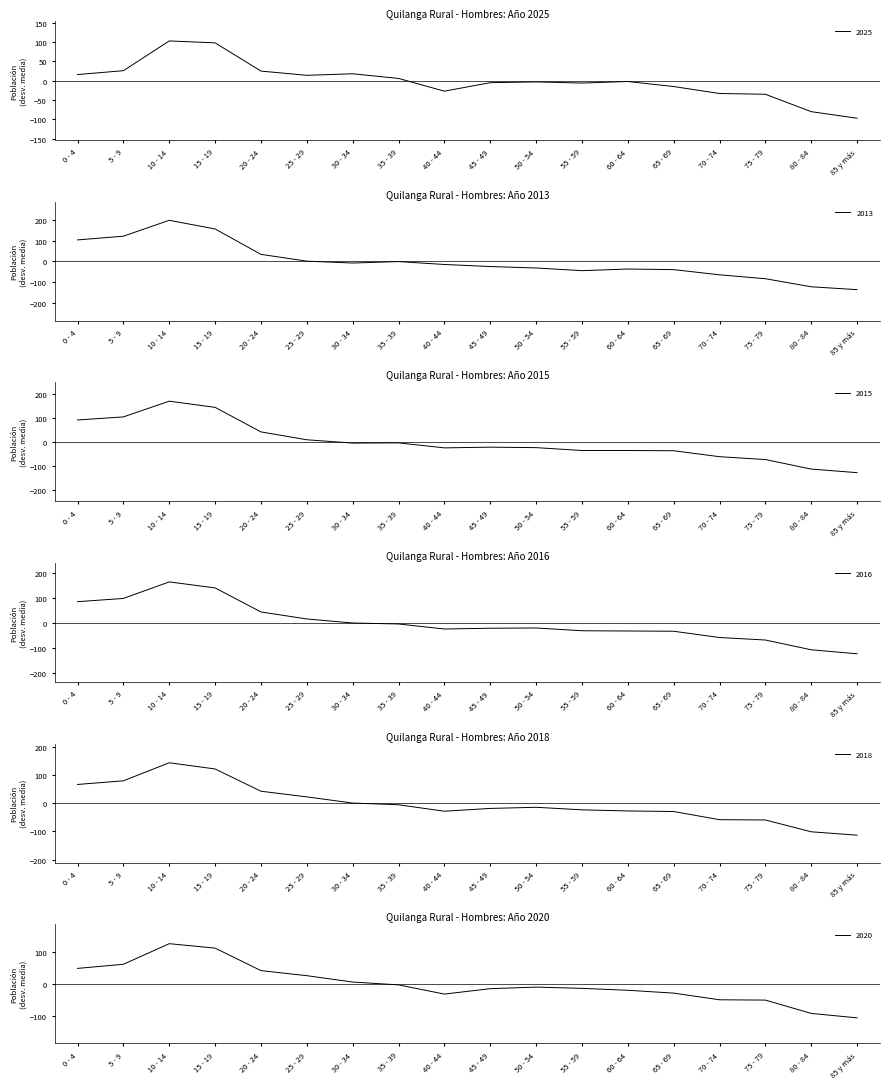

What is the spread (max minus min) of values at 65 - 69?

25.1